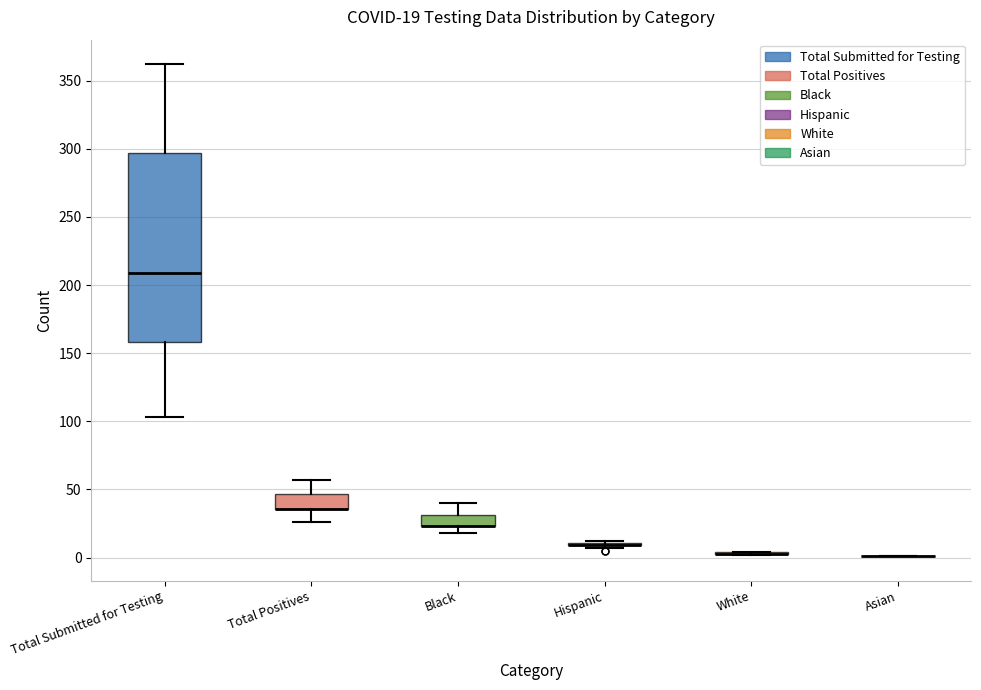

Comparing the boxes themselves (not the whiskers), which one is the tallest?

Total Submitted for Testing